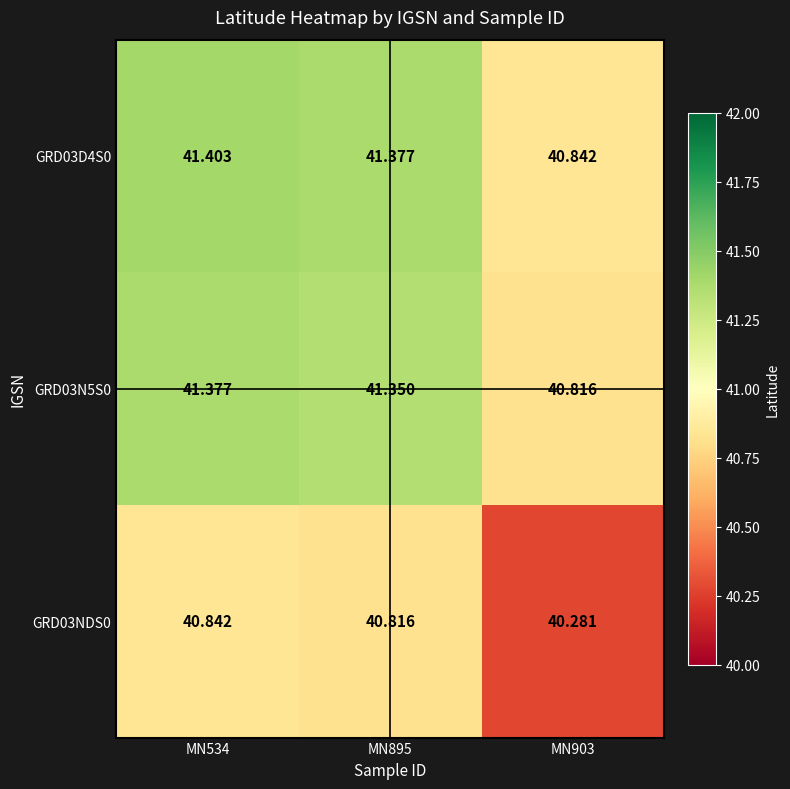

Is the value of GRD03D4S0 at MN903 greater than the value of GRD03NDS0 at MN895?

Yes